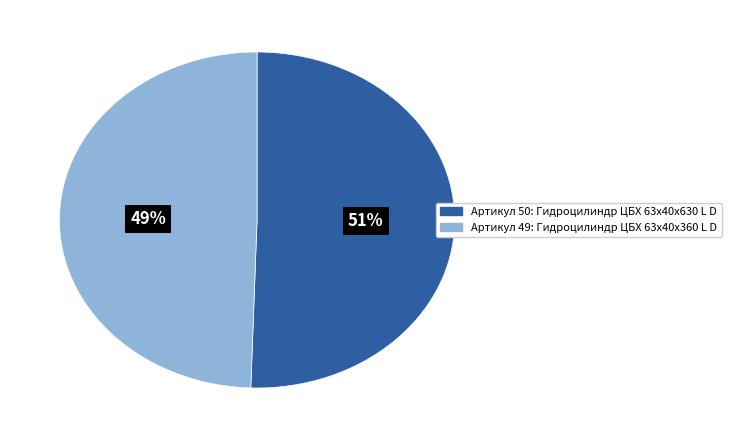

To the nearest percent, what is the average slice percentage?

50%